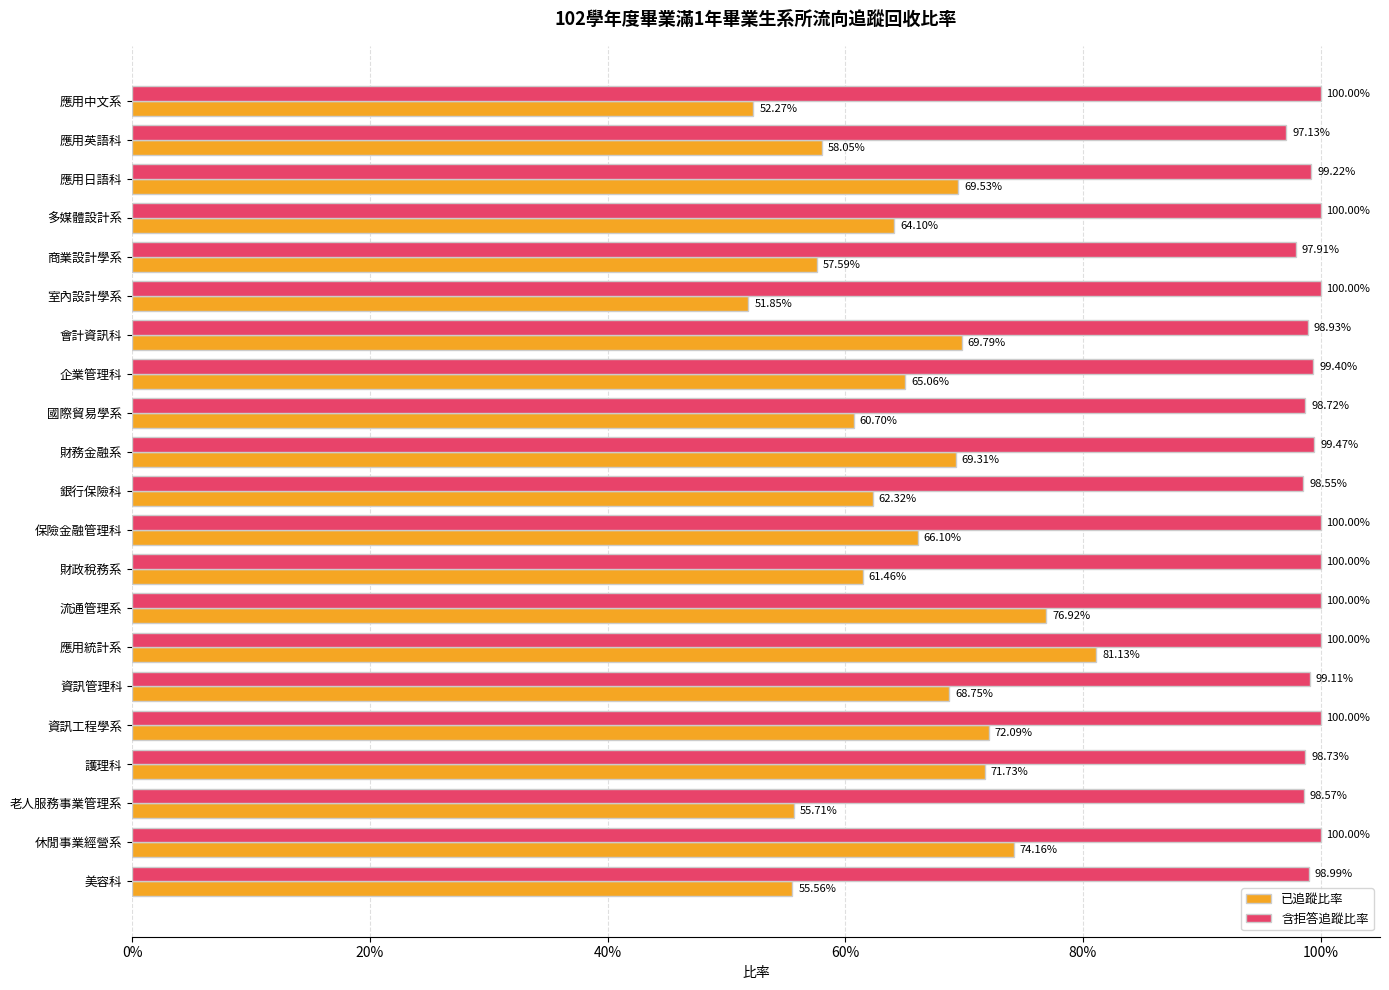

What are all the series names shown in the legend?

已追蹤比率, 含拒答追蹤比率